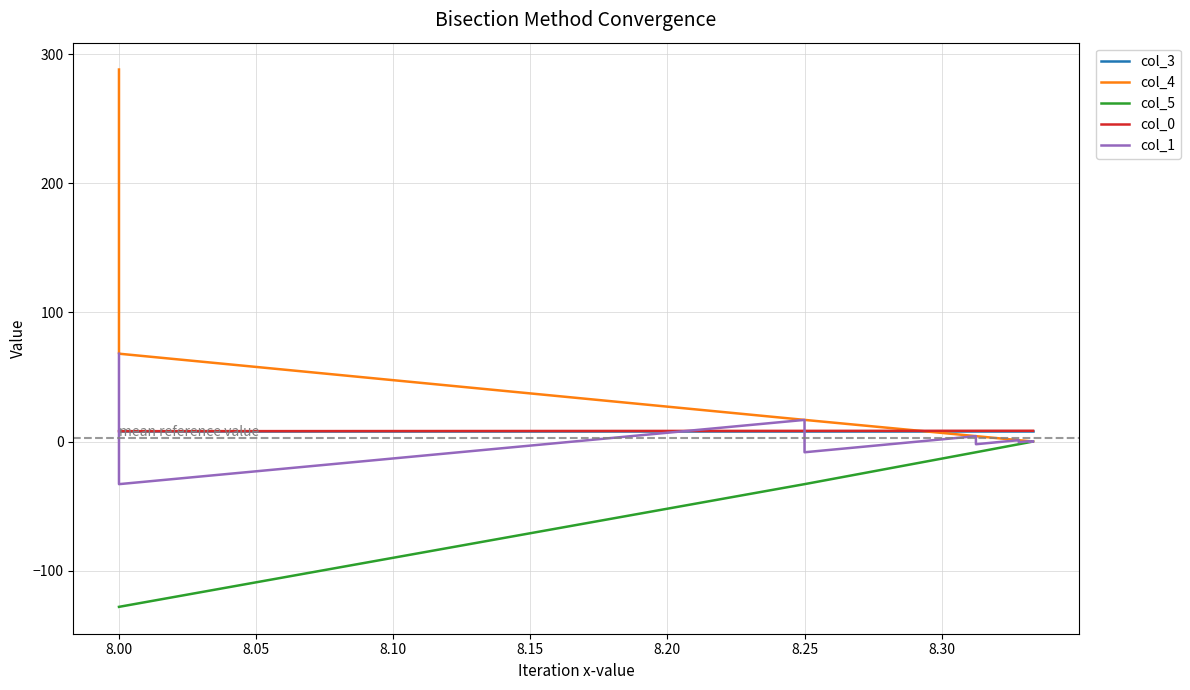

What is the greatest value displayed?

288.0